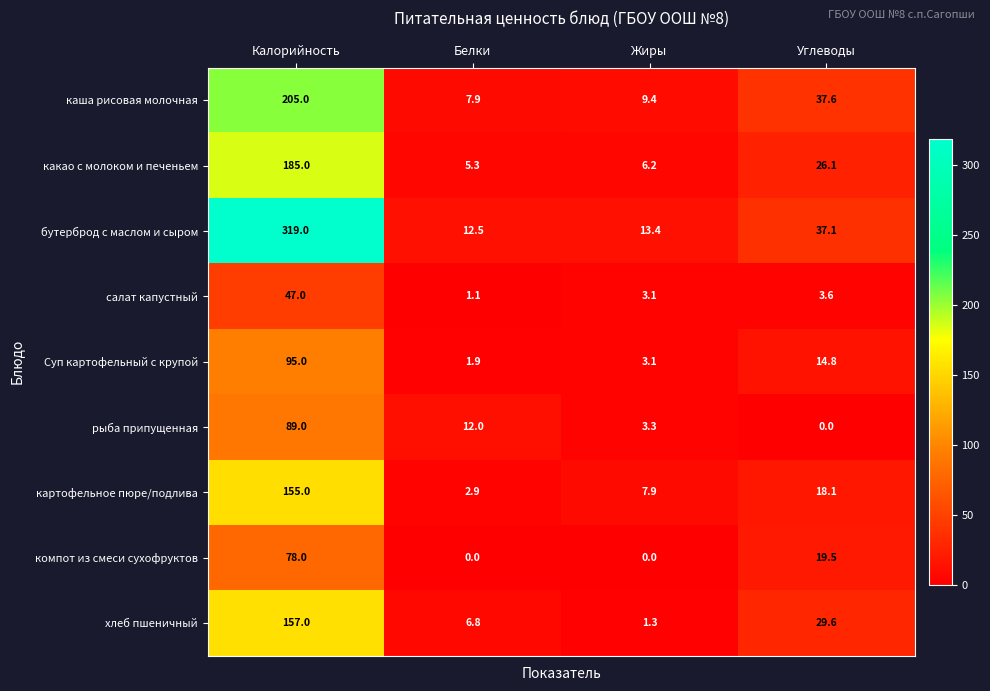

What is the total value across all series at Жиры?

47.7